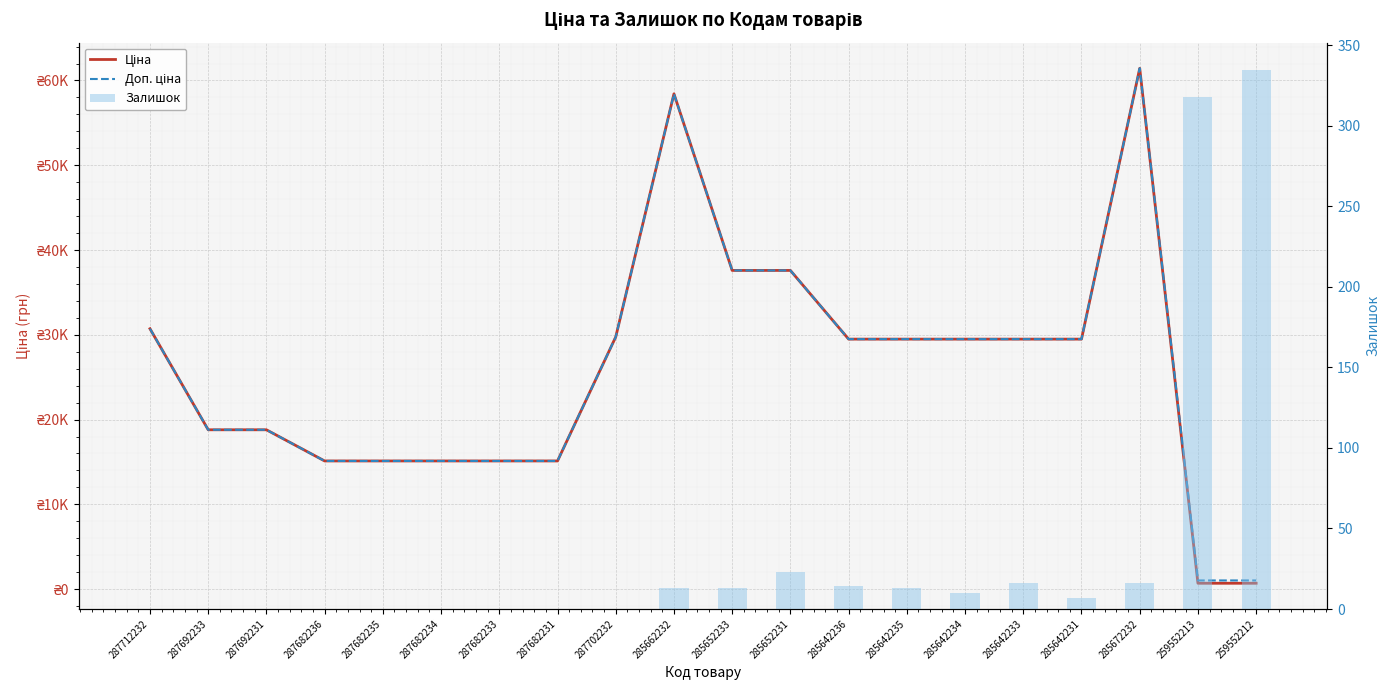

What position from the right is 259552213?

2